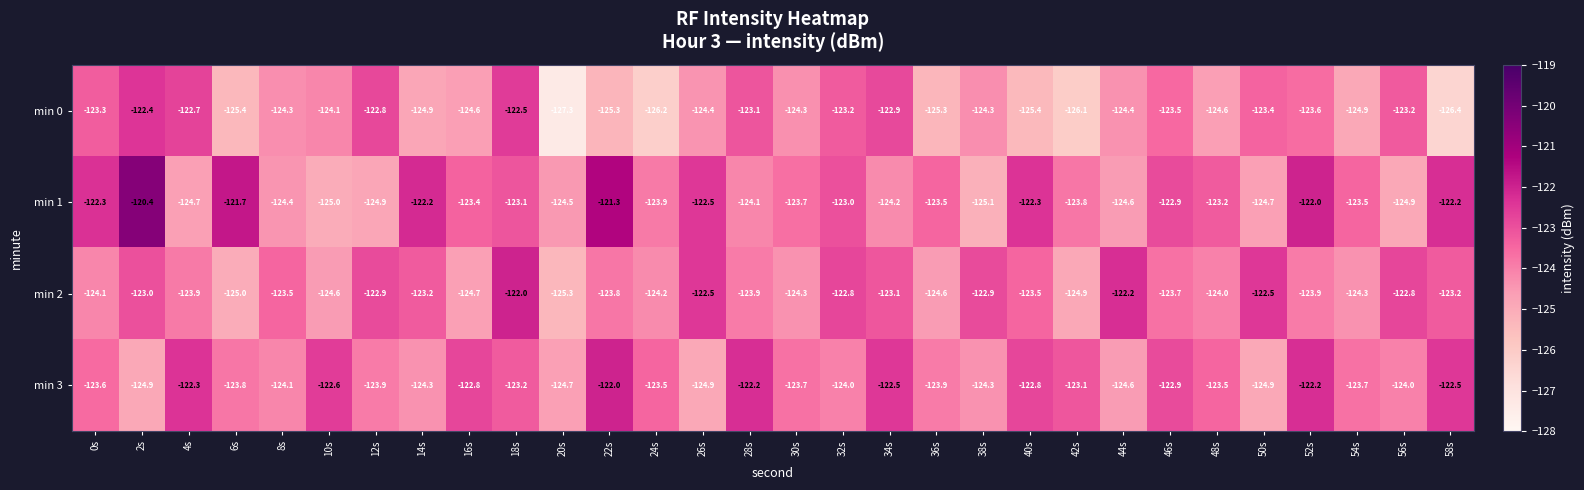

True or false: min 1 has a value of -123.0 at 32s.

True